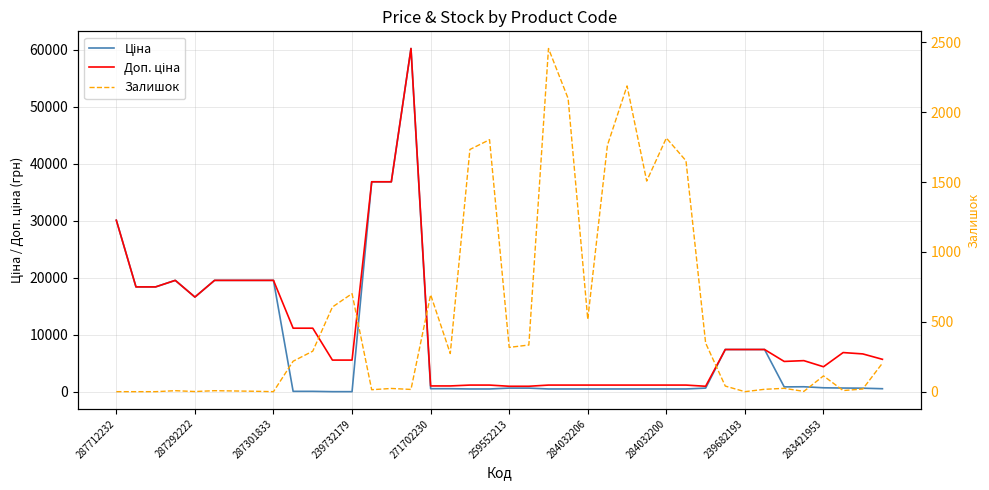

Is this an area chart (filled region under the line)?

No